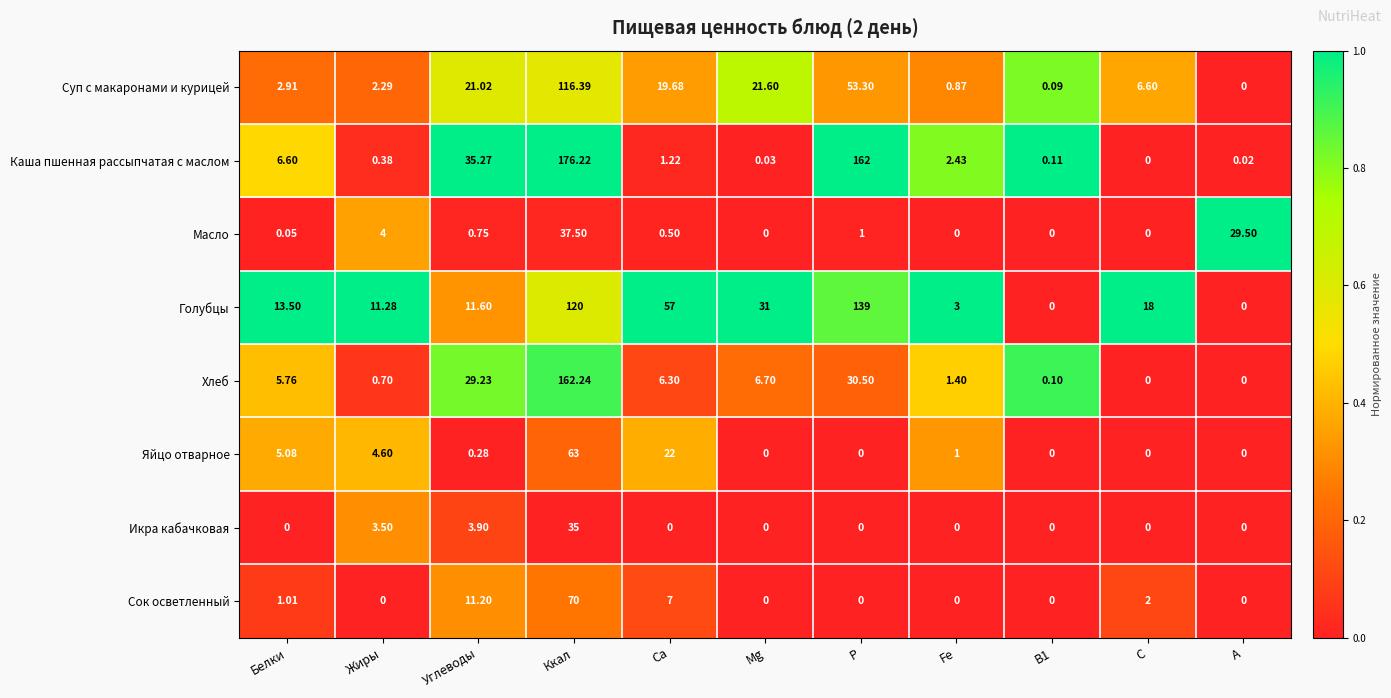

List the series in order of their peak value, highest first.

Каша пшенная рассыпчатая с маслом, Хлеб, Голубцы, Суп с макаронами и курицей, Сок осветленный, Яйцо отварное, Масло, Икра кабачковая